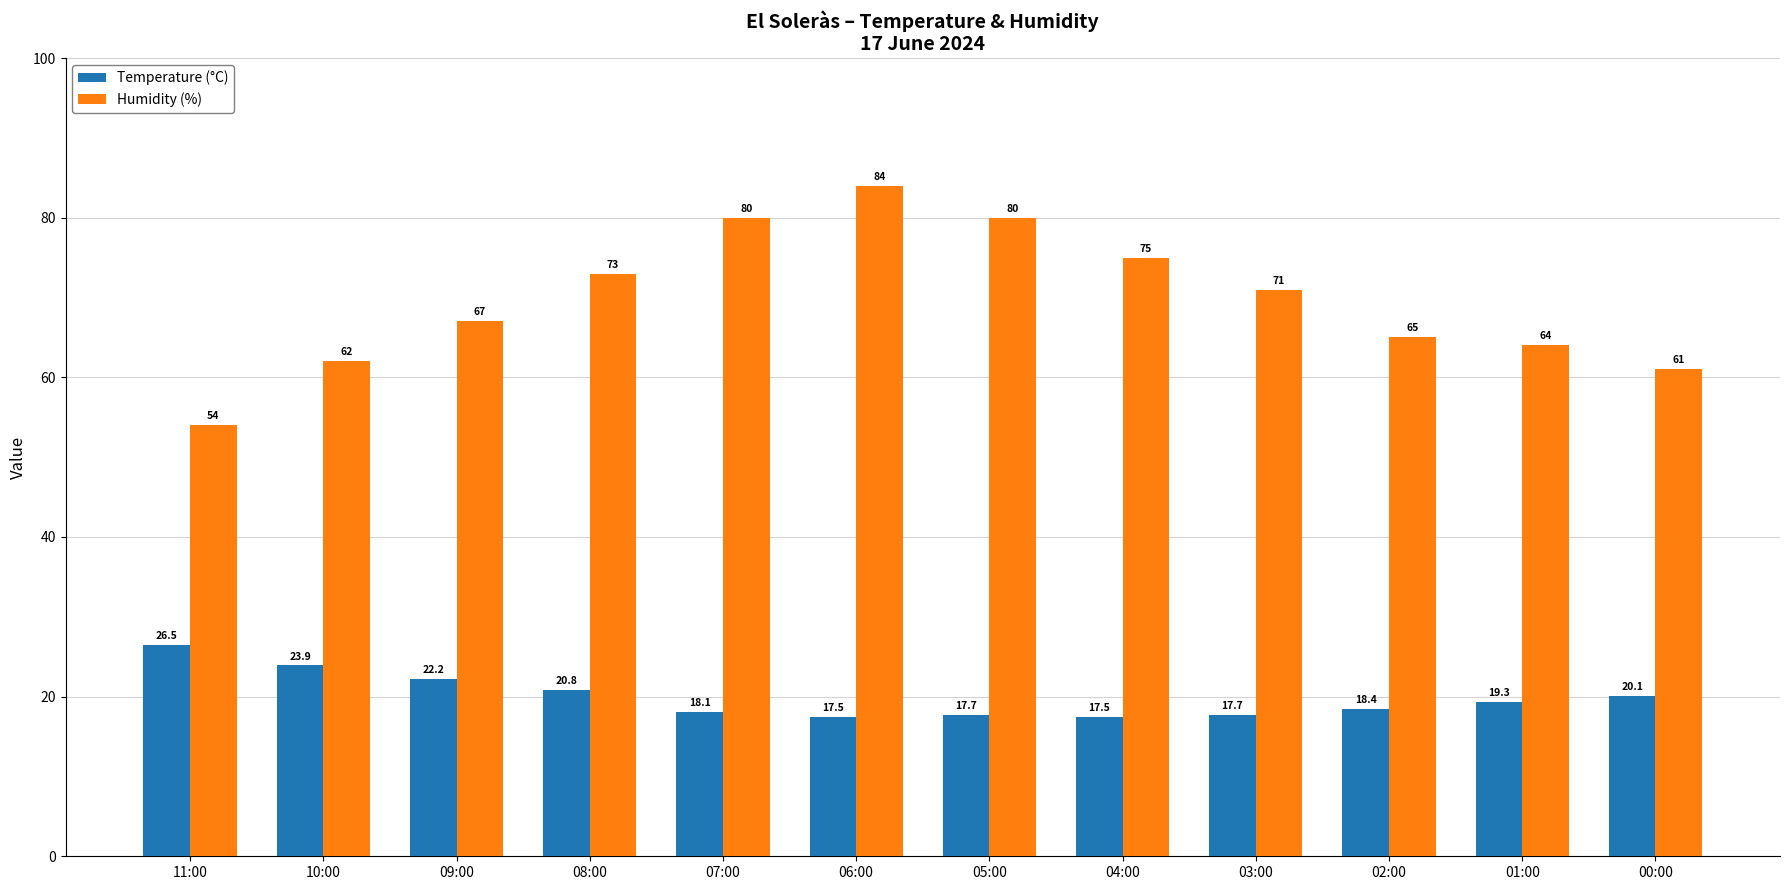

Is it true that Temperature (°C) equals 31.2 at 03:00?

False